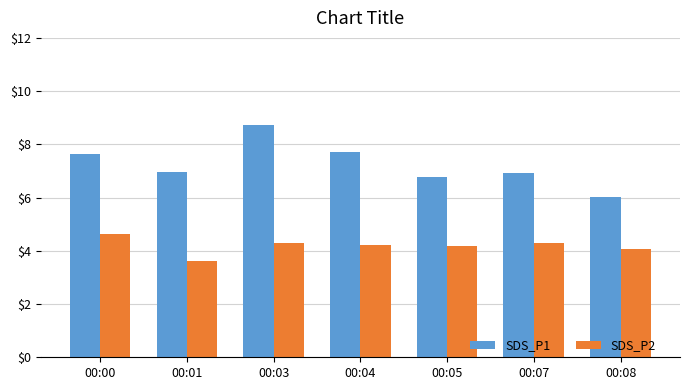

Which series has the largest total across all categories?

SDS_P1